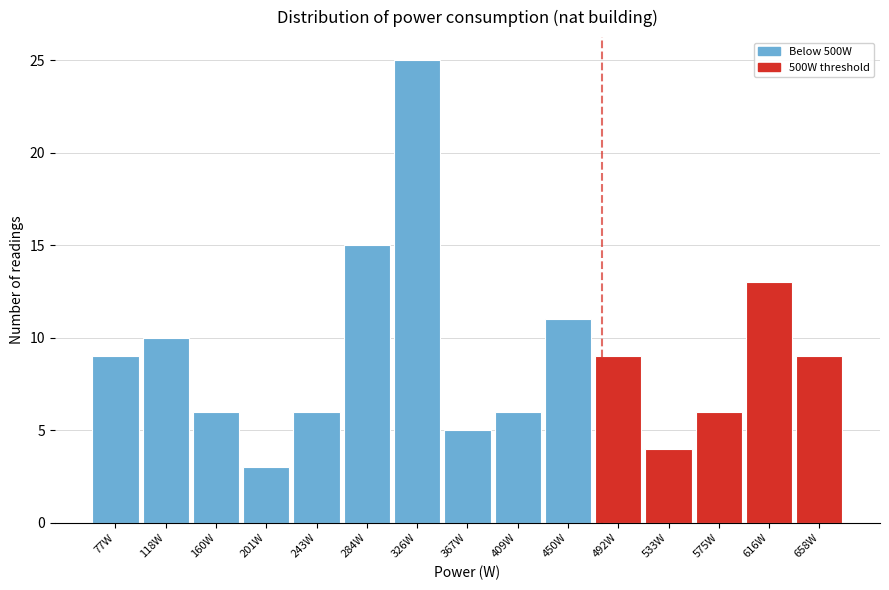

Reading left to right, extract all data points from this chart.

77W=9	118W=10	160W=6	201W=3	243W=6	284W=15	326W=25	367W=5	409W=6	450W=11	492W=9	533W=4	575W=6	616W=13	658W=9